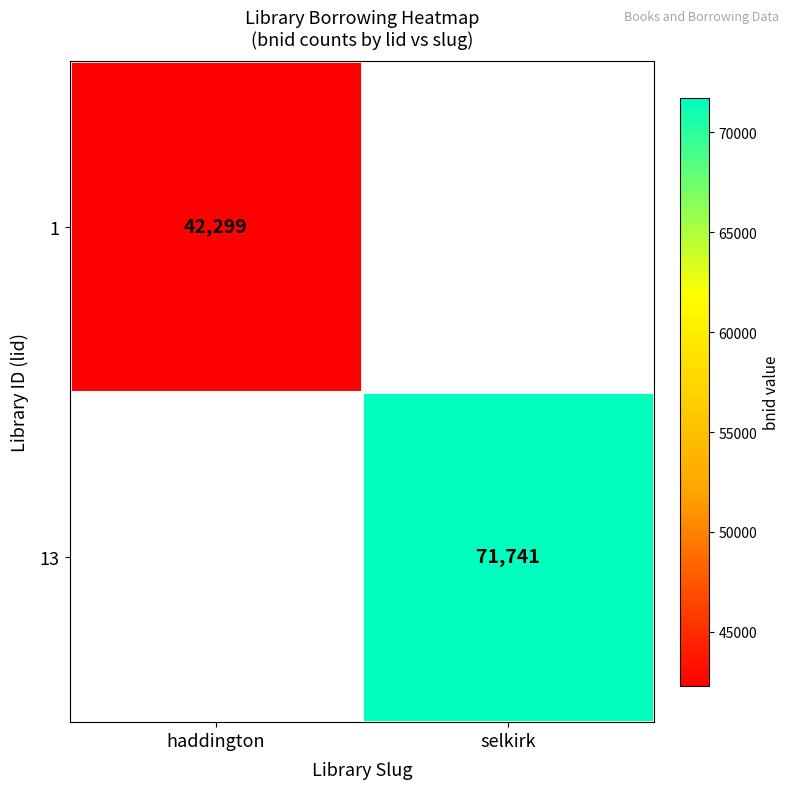

The 13 series shows 34090 at selkirk. True or false?

False